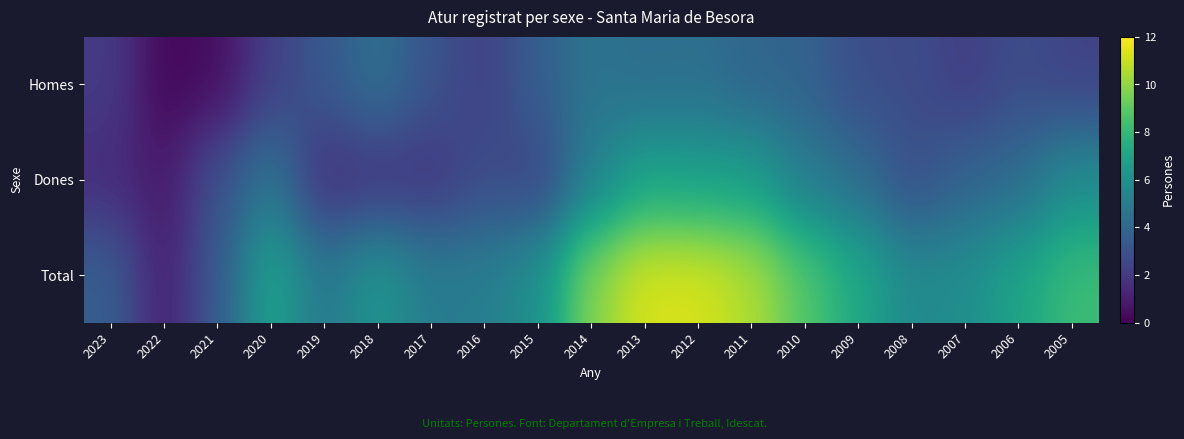

List the series in order of their overall mean, lowest first.

Homes, Dones, Total